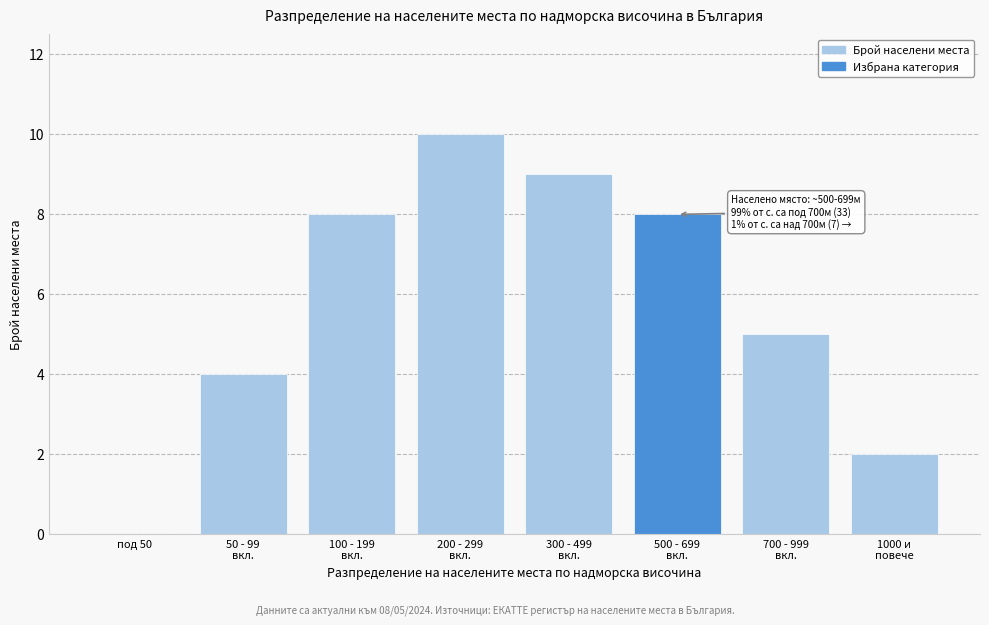

What is the sum of all values?

46